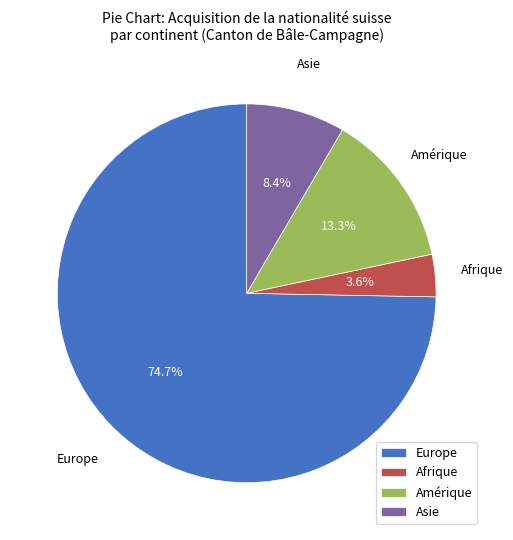

What is the ratio of the value at Europe to the value at Amérique?

5.6